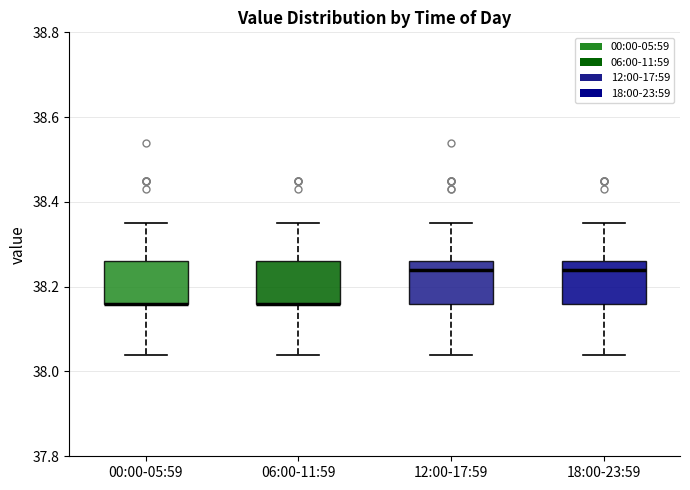

Where is the upper edge of the box for 18:00-23:59 on the y-axis? The values are not printed on the chart, so give them approximately, as read against the axis.

38.26